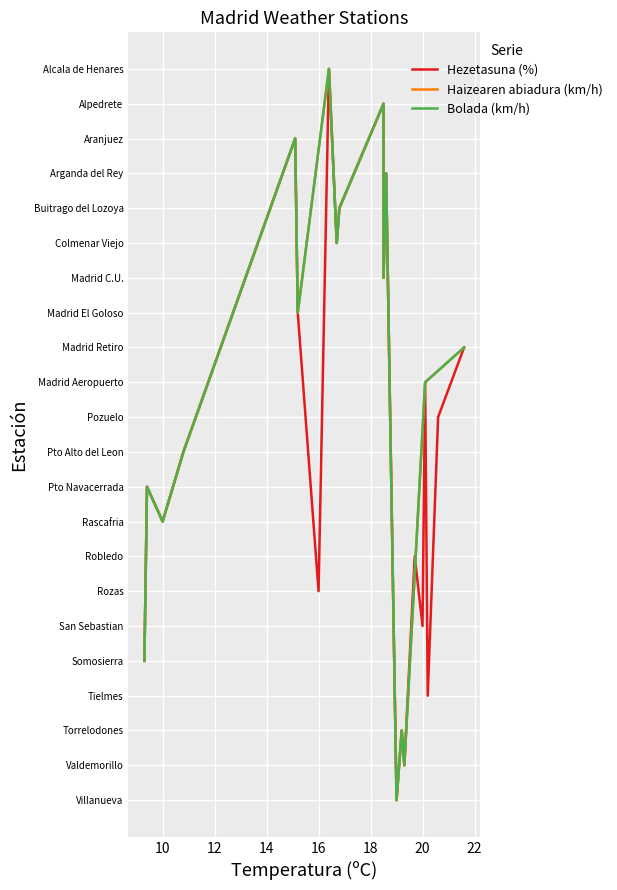

What is the sum of the values at 13 and 12?

19.4